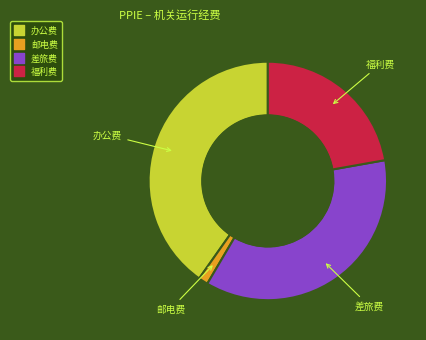

How many slices are in this pie chart?

4